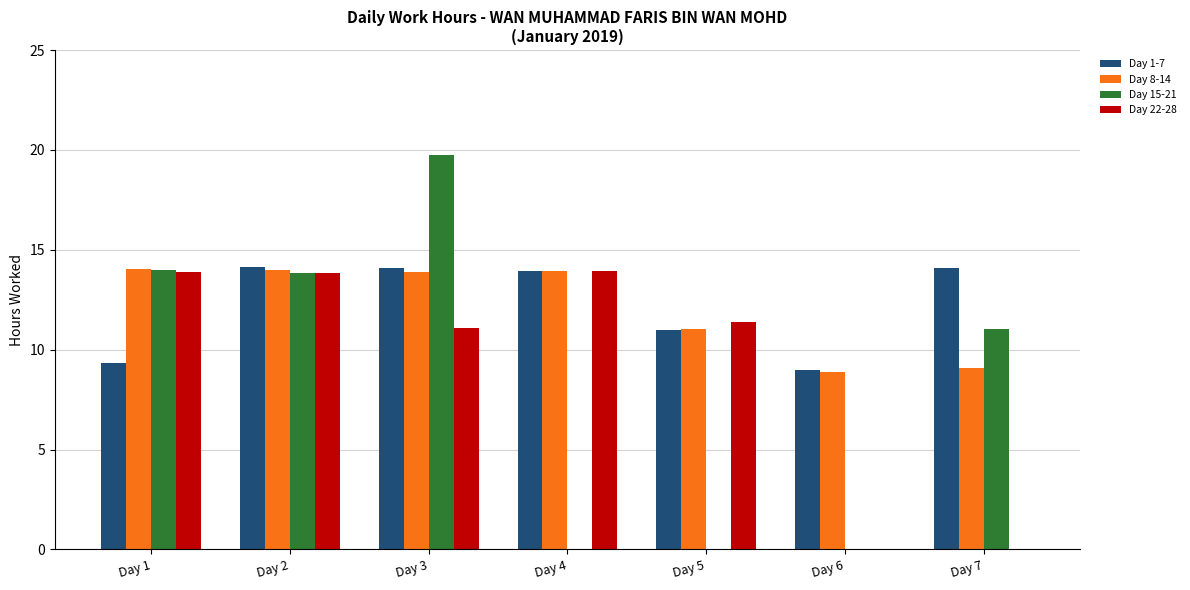

Which series changed the most between Day 2 and Day 4?

Day 15-21